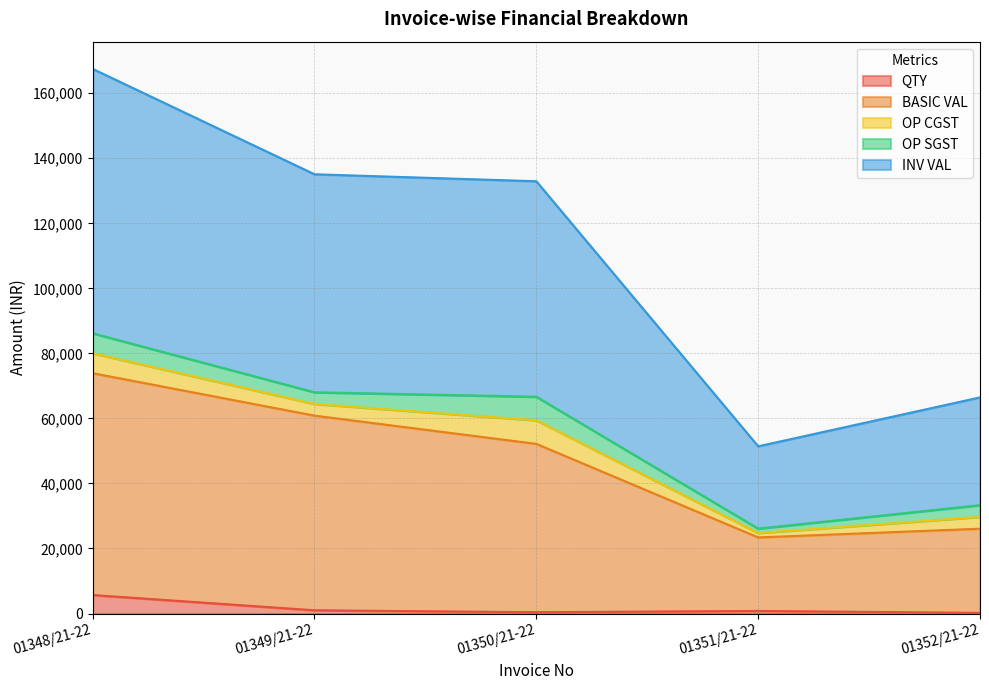

True or false: INV VAL and QTY intersect in this chart.

False